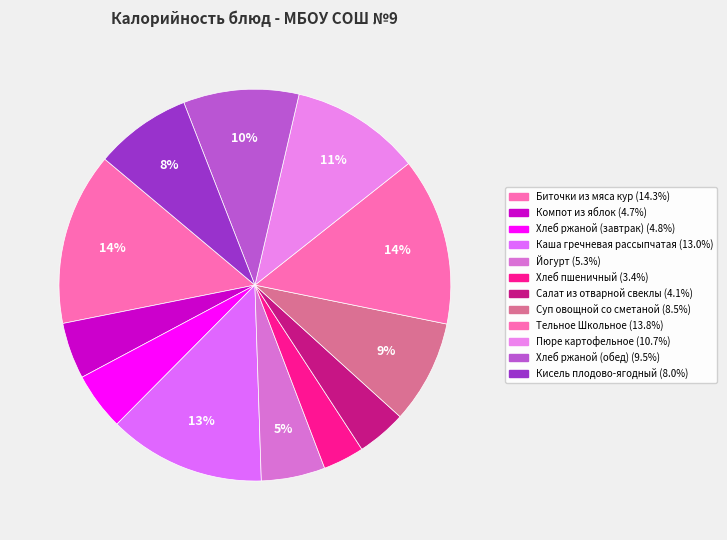

Which category has the biggest portion of the pie?

Биточки из мяса кур